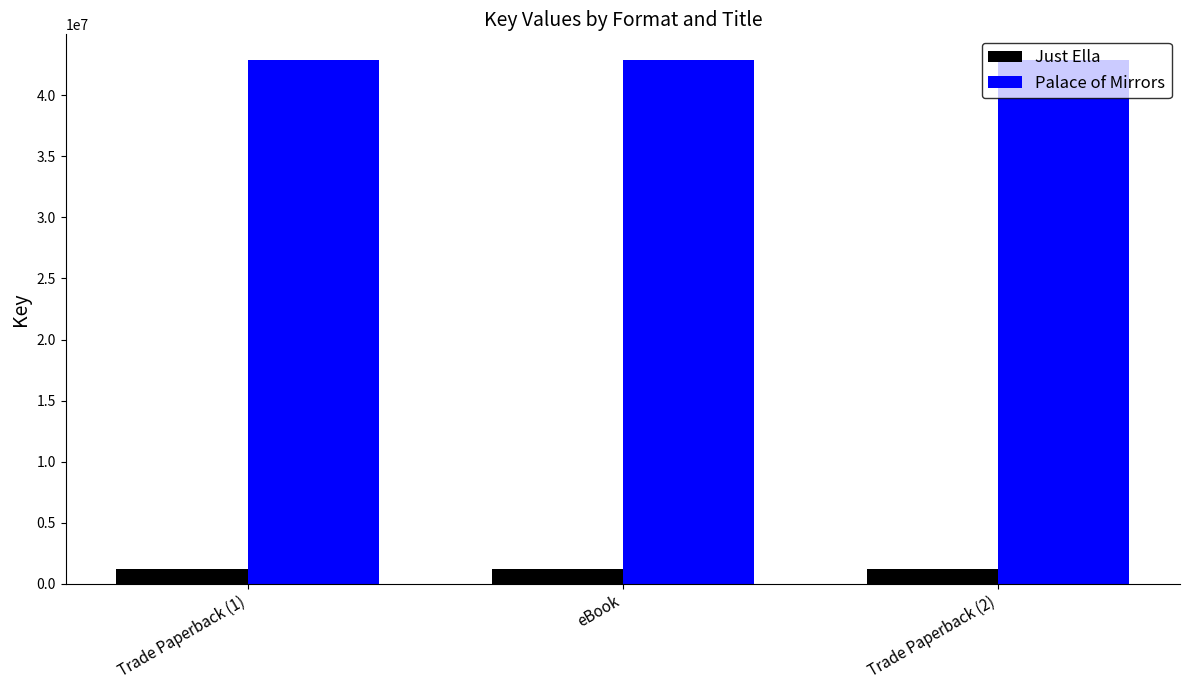

List the series in order of their peak value, highest first.

Palace of Mirrors, Just Ella